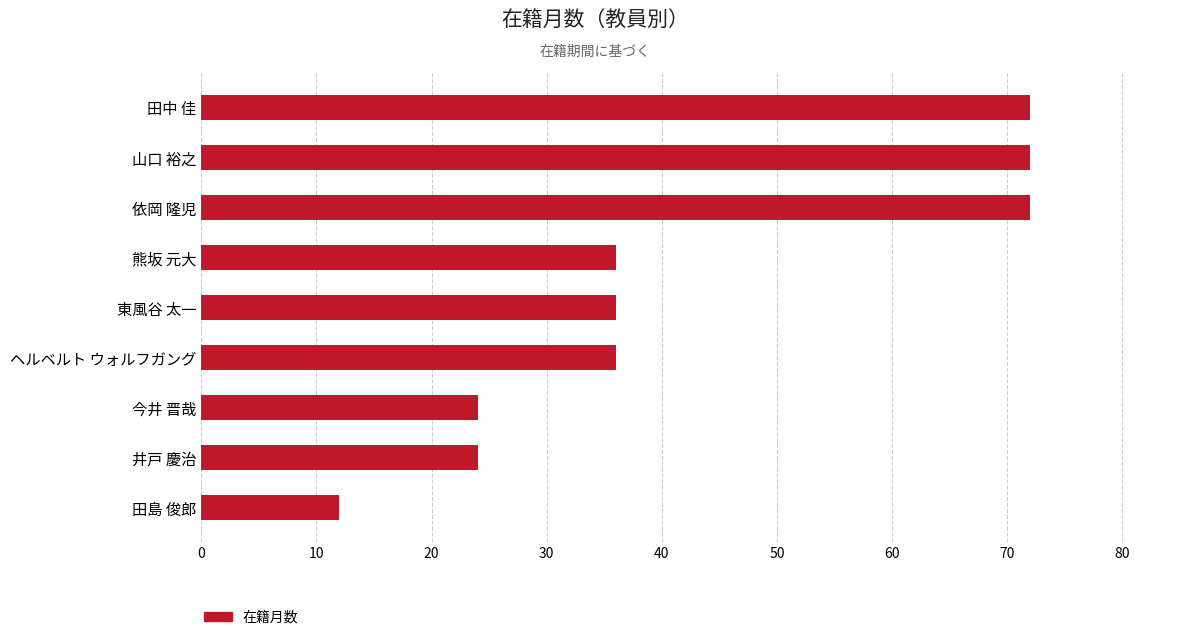

How many data points does each series have?

9